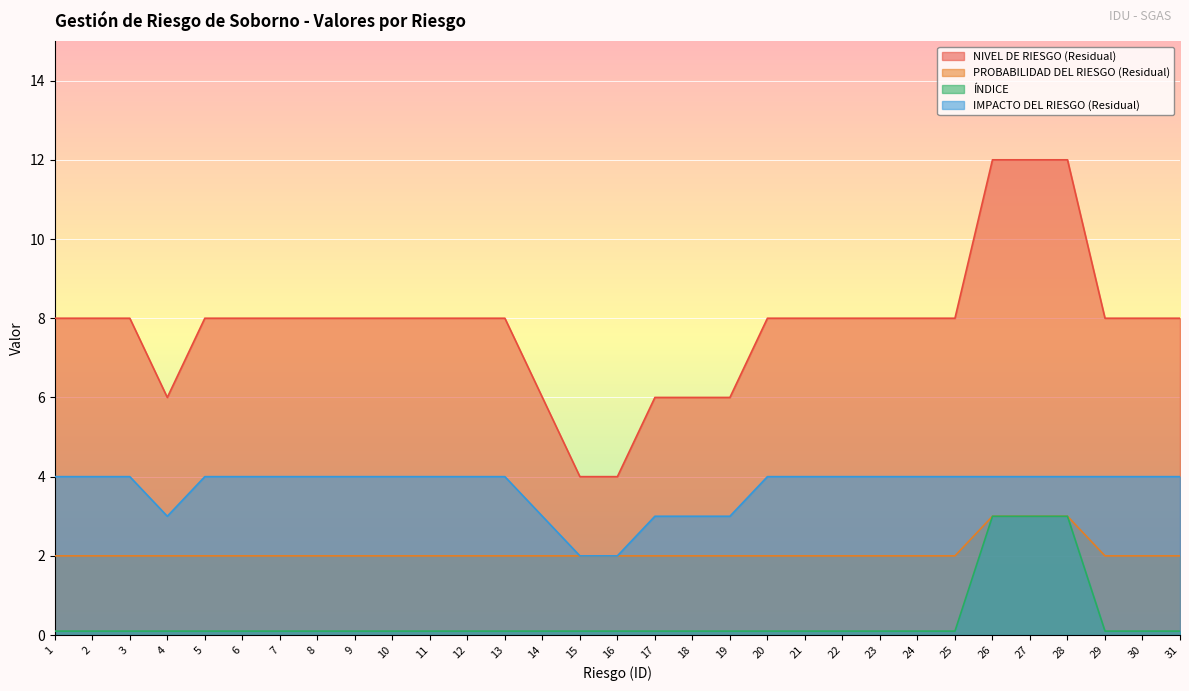

What is the lowest value of the PROBABILIDAD DEL RIESGO (Residual) series?

2.0